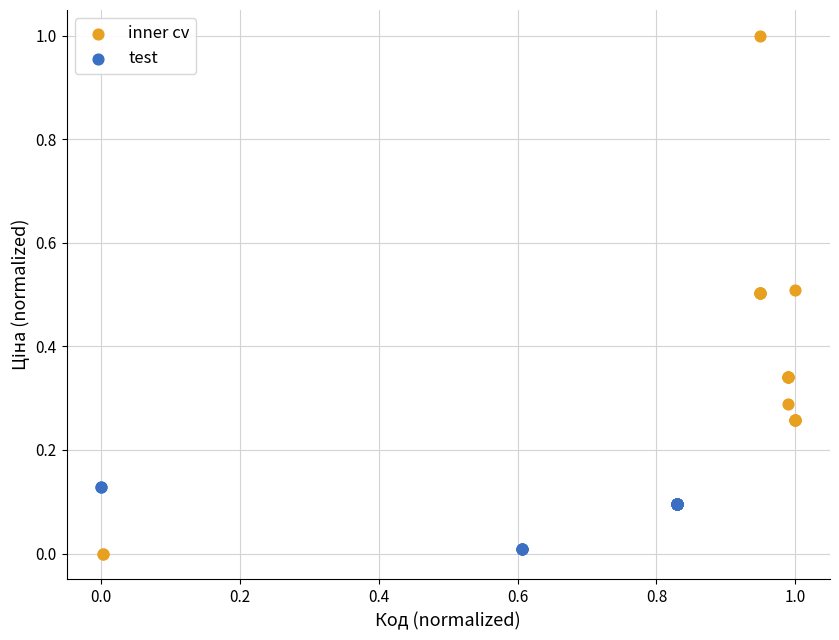

Which series reaches the maximum Y coordinate?

inner cv